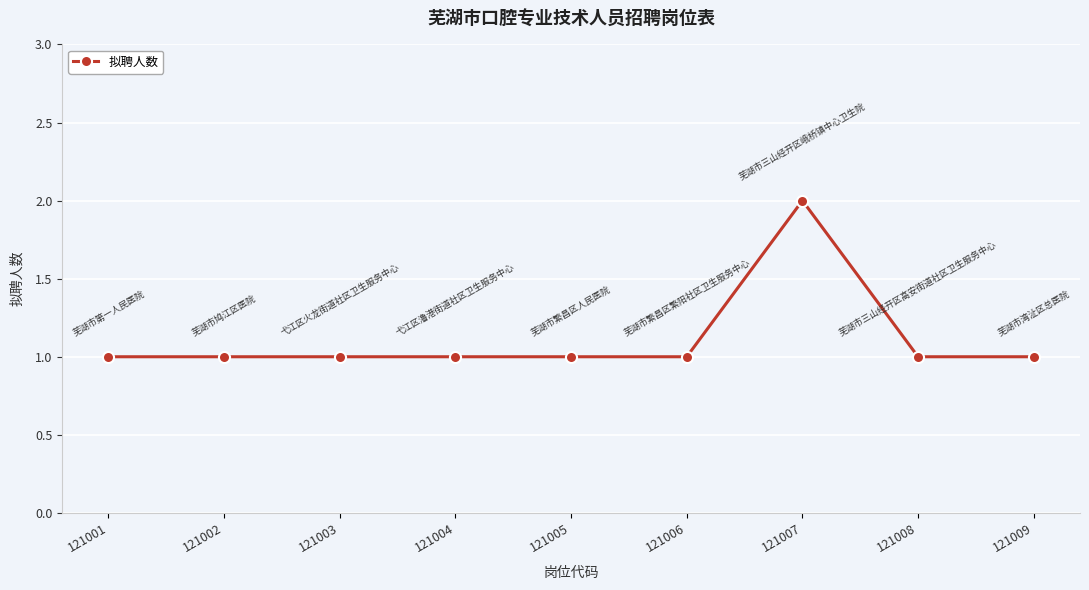

How many lines are shown in the chart?

1